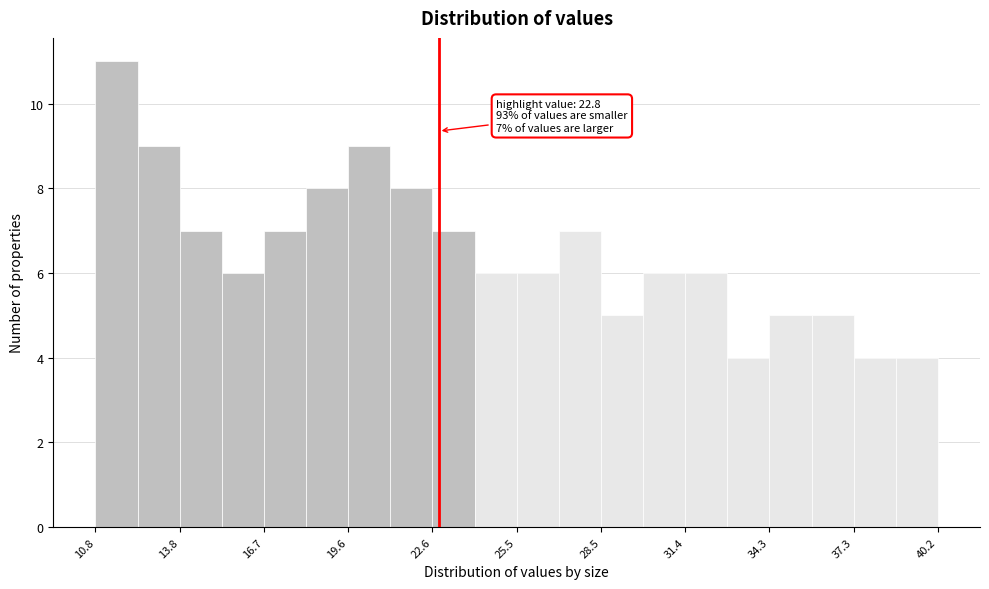

Around what value on the x-axis is the tallest bar? Give the approximate position of its centre, as read against the axis.

11.5